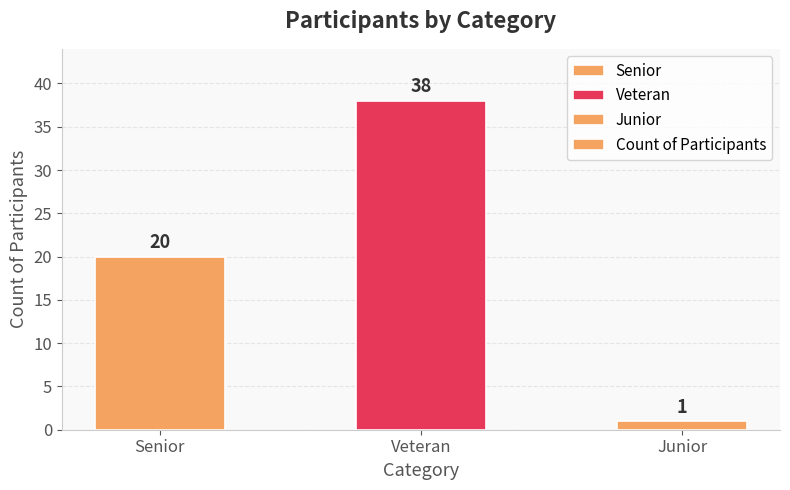

Are the bars grouped side by side (vs. stacked)?

No